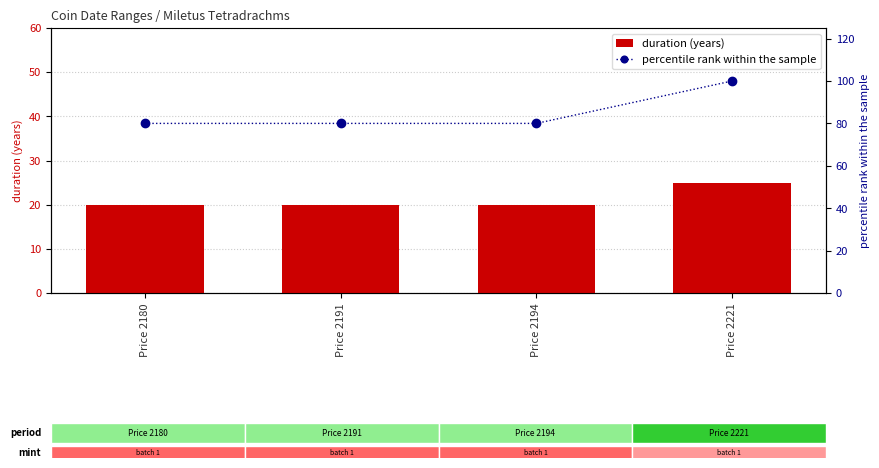

Reading left to right, extract all data points from this chart.

duration (years): Price 2180=20	Price 2191=20	Price 2194=20	Price 2221=25
percentile rank within the sample: Price 2180=80	Price 2191=80	Price 2194=80	Price 2221=100